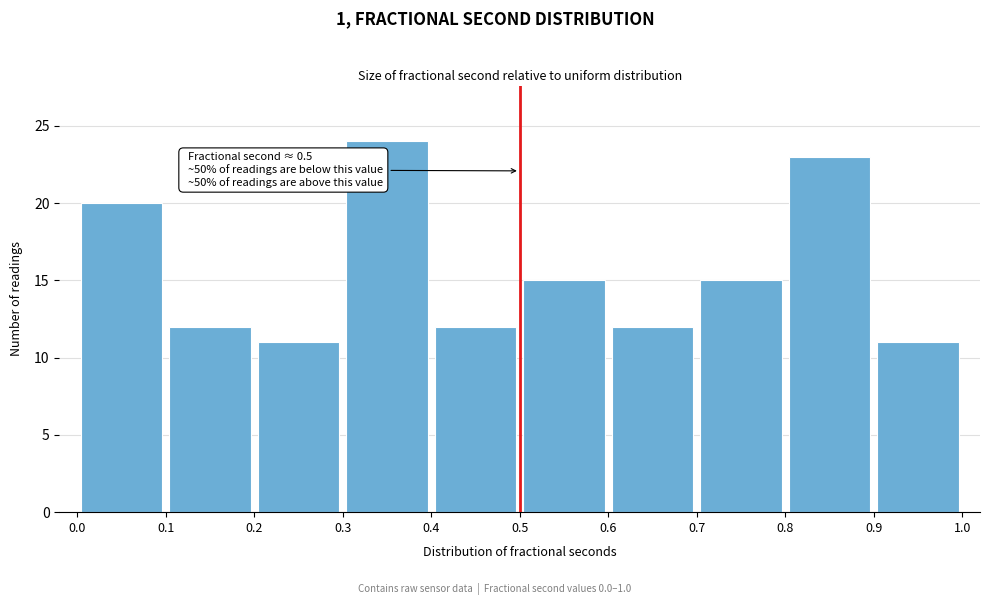

Which range on the x-axis has the tallest bar?

0.3 to 0.4